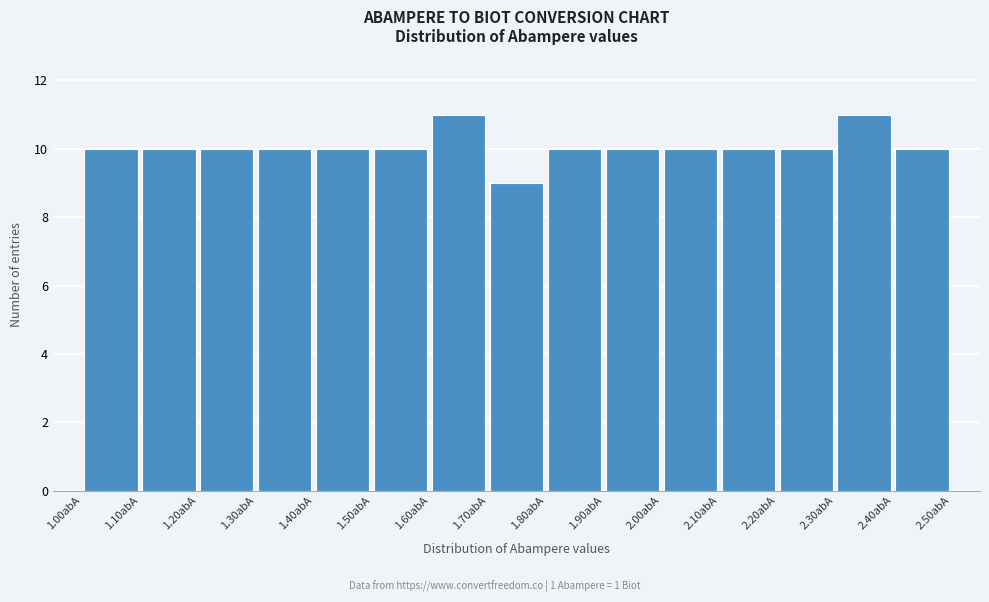

What is the height of the bar covering 2.2 to 2.3 on the x-axis? The values are not printed on the chart, so give them approximately, as read against the axis.

10